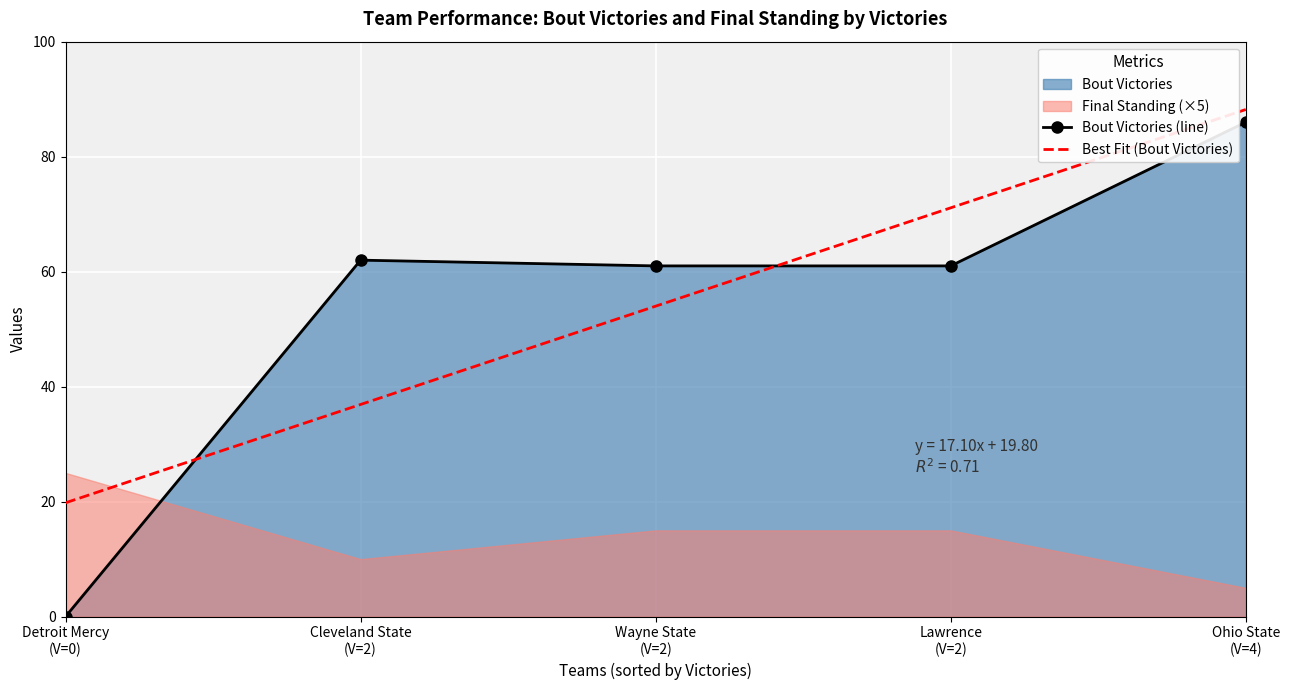

What is the difference between the Bout Victories (line) values at Wayne State
(V=2) and Detroit Mercy
(V=0)?

61.0